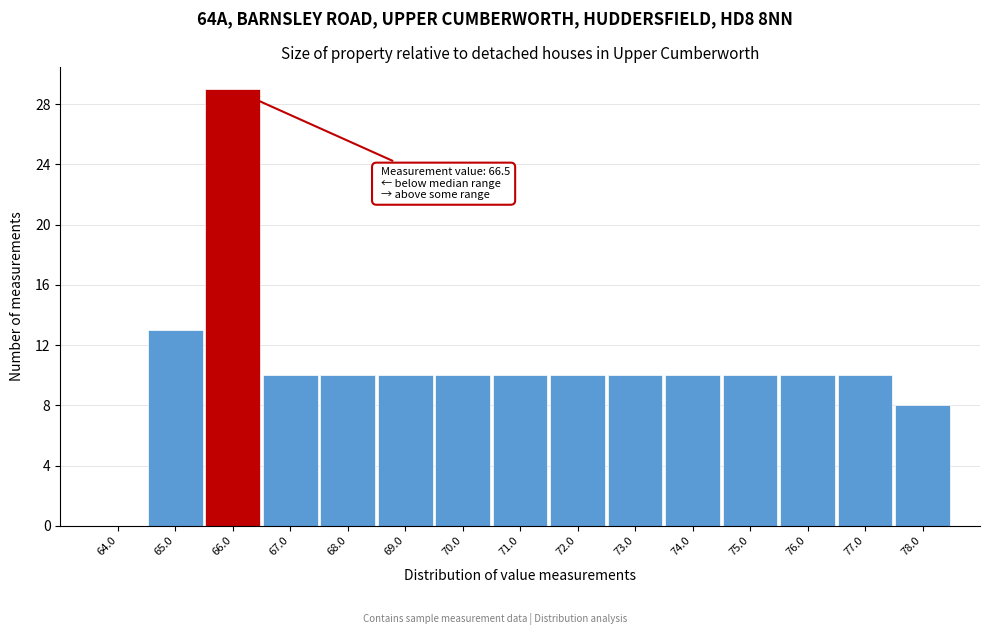

Reading left to right, list all the values displayed in this chart.

64.0=0	65.0=13	66.0=29	67.0=10	68.0=10	69.0=10	70.0=10	71.0=10	72.0=10	73.0=10	74.0=10	75.0=10	76.0=10	77.0=10	78.0=8